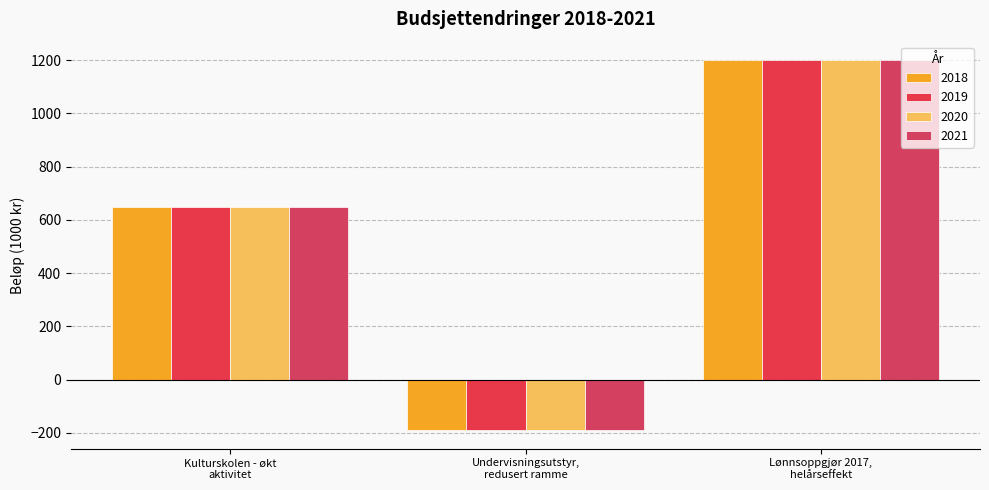

Reading left to right, list all the values displayed in this chart.

2018: 650	-190	1200
2019: 650	-190	1200
2020: 650	-190	1200
2021: 650	-190	1200